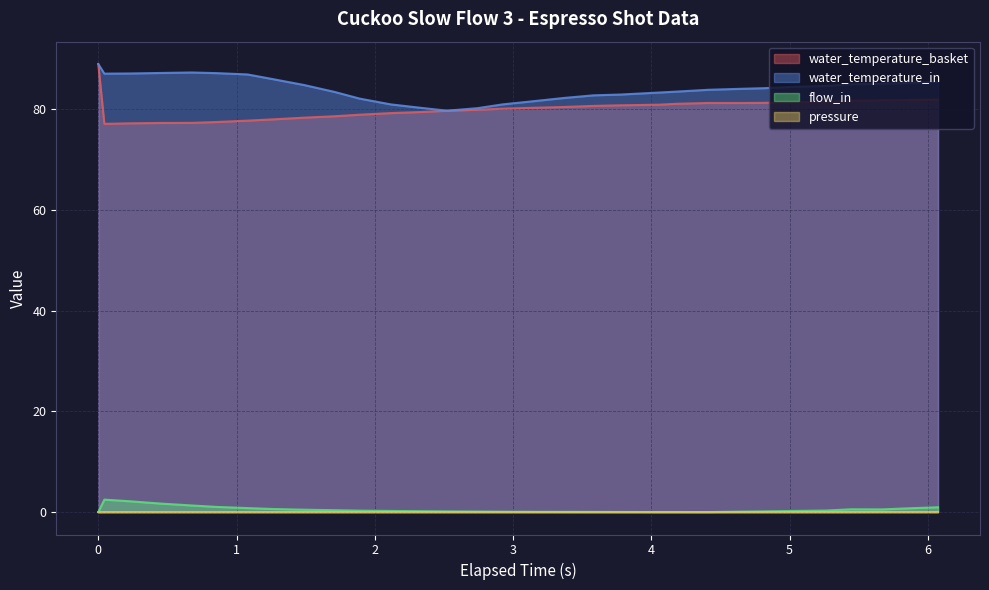

What is the difference between the second highest and second lowest values in the water_temperature_in series?

7.1